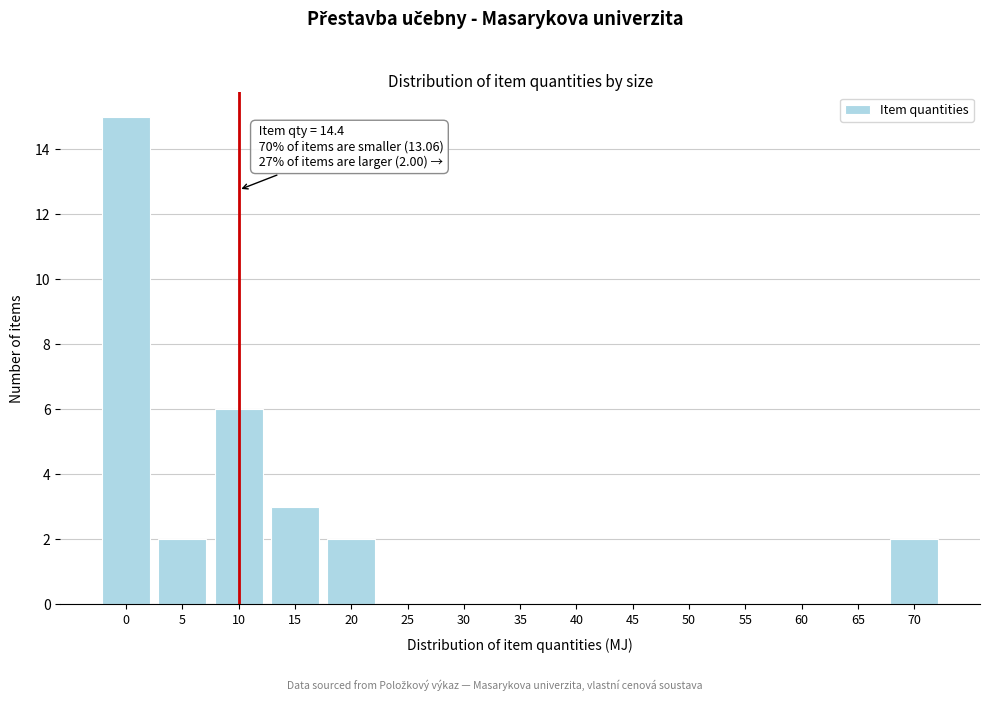

Reading left to right, list all the values displayed in this chart.

0=15	5=2	10=6	15=3	20=2	25=0	30=0	35=0	40=0	45=0	50=0	55=0	60=0	65=0	70=2